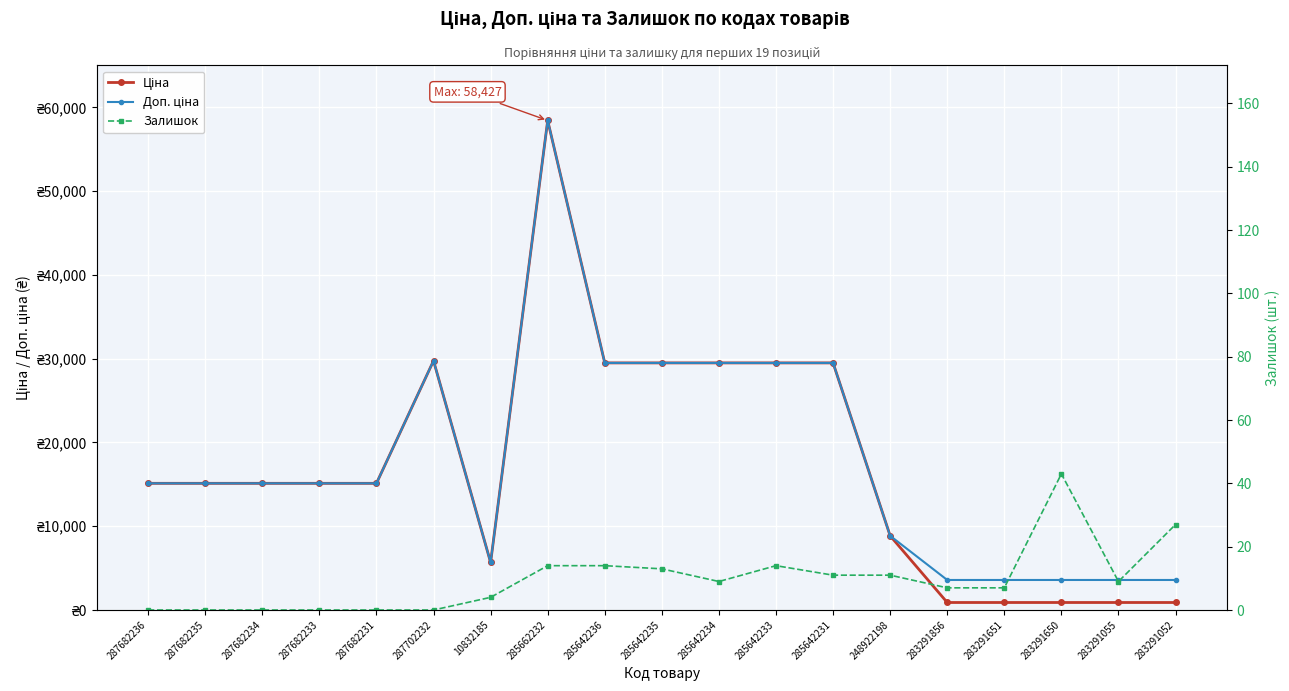

Is it true that Ціна equals 51788.1 at 285642235?

False